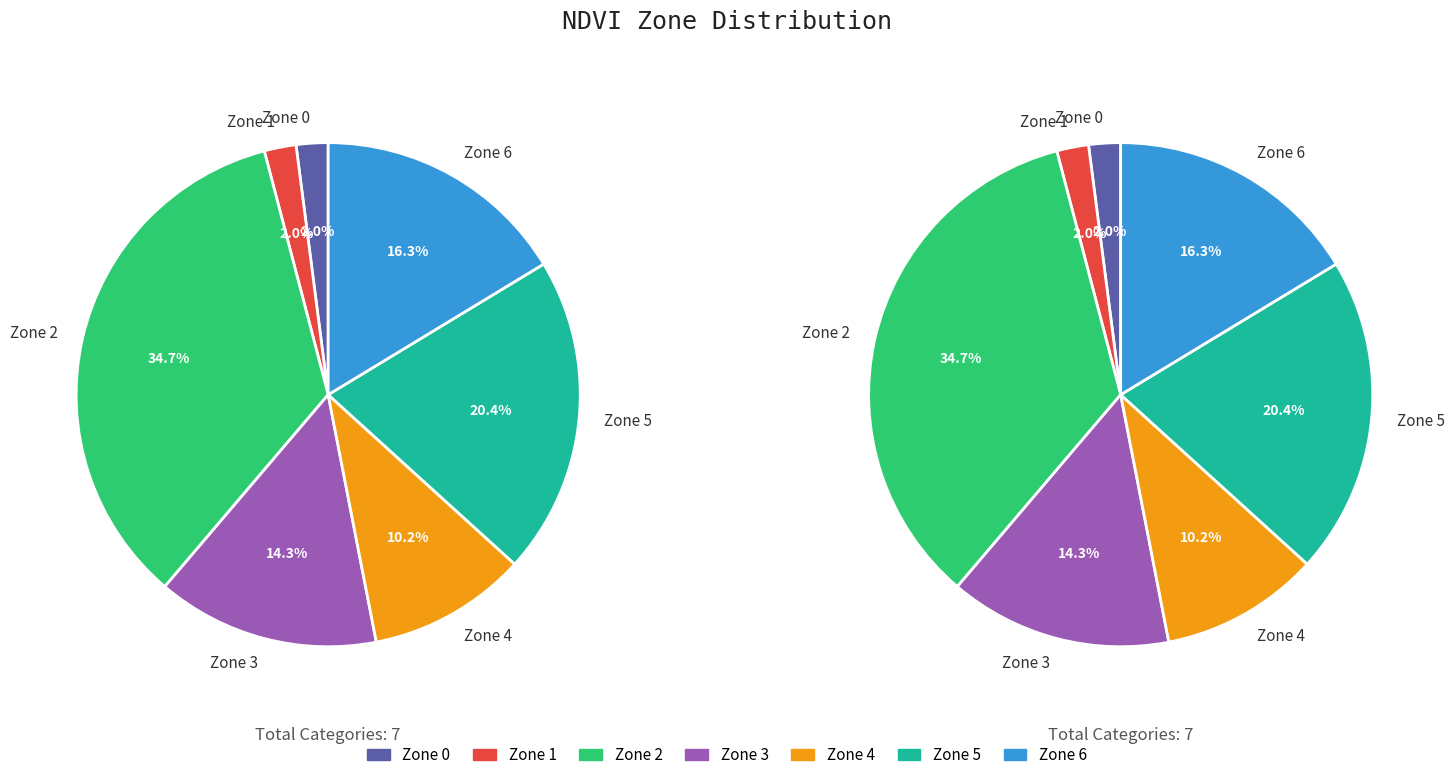

Which has a higher value, Zone 2 or Zone 3?

Zone 2